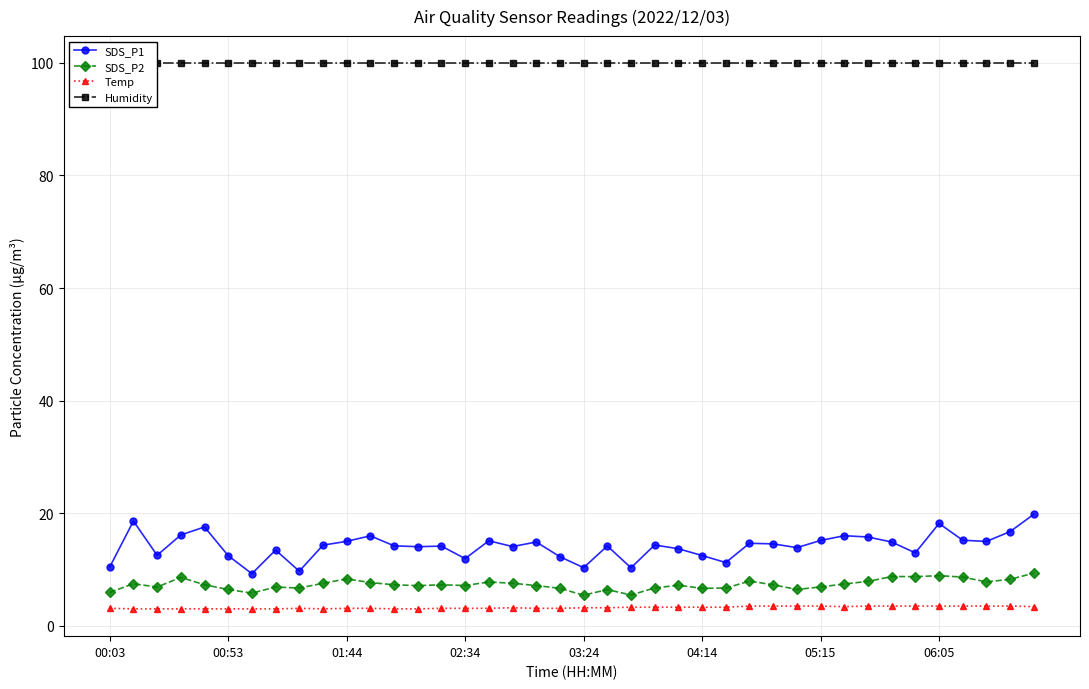

What is the minimum value for SDS_P1?

9.2